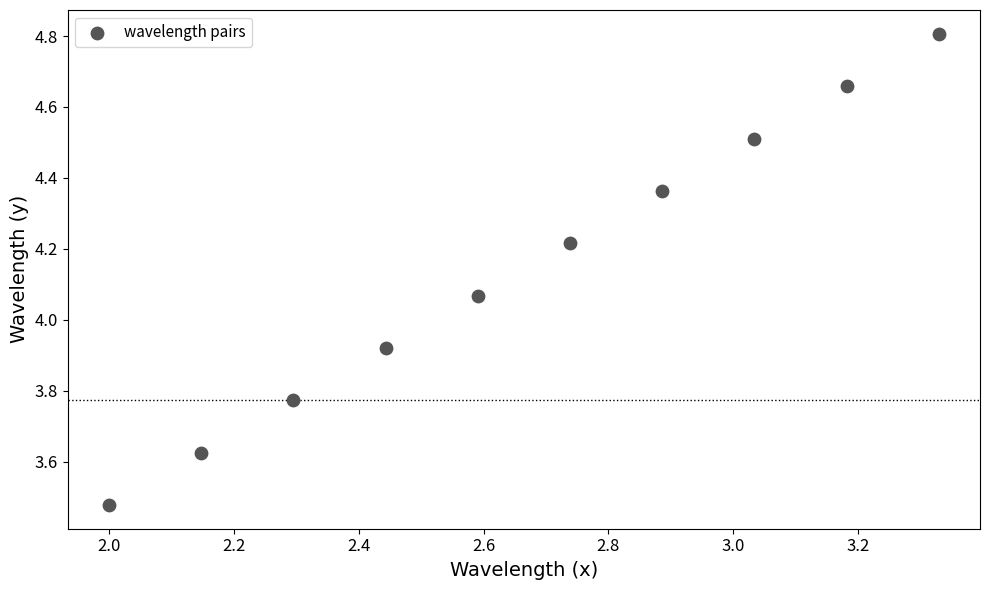

What is the range of Y values (max minus min)?

1.3